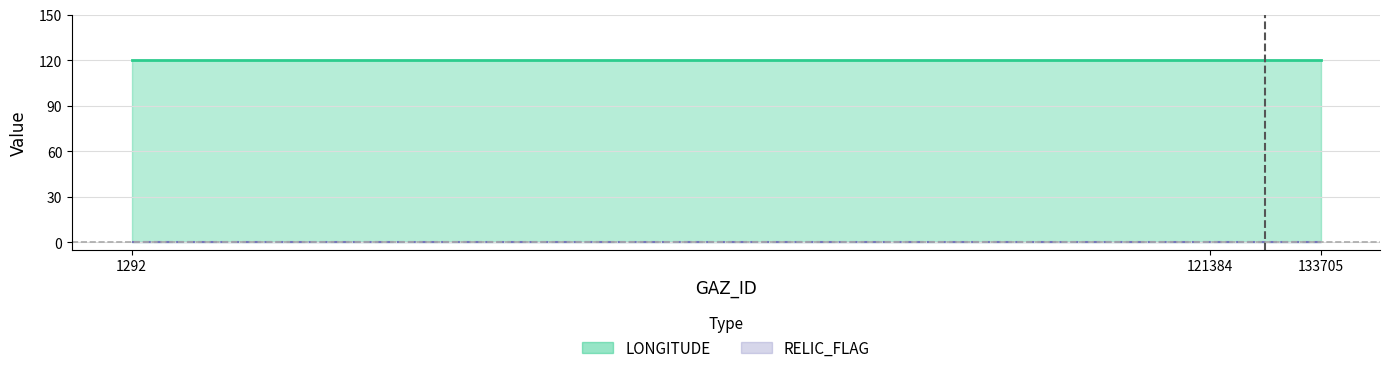

What are all the series names shown in the legend?

LONGITUDE, RELIC_FLAG